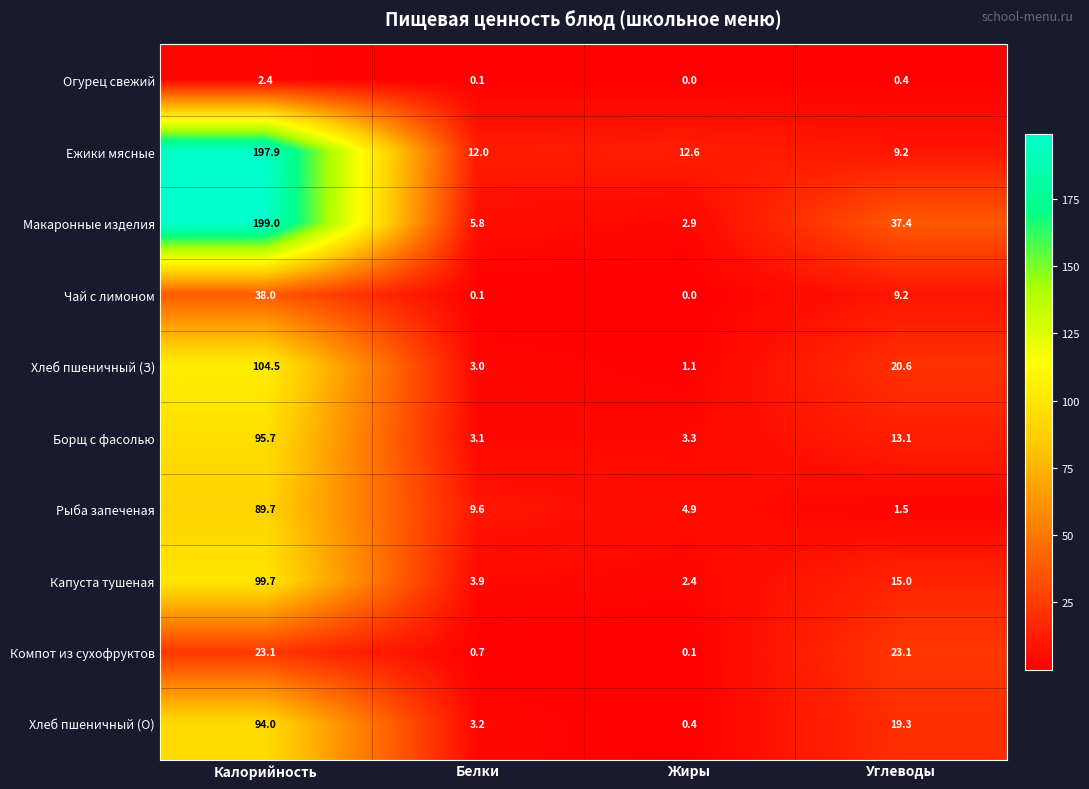

Which series has the largest total across all categories?

Макаронные изделия